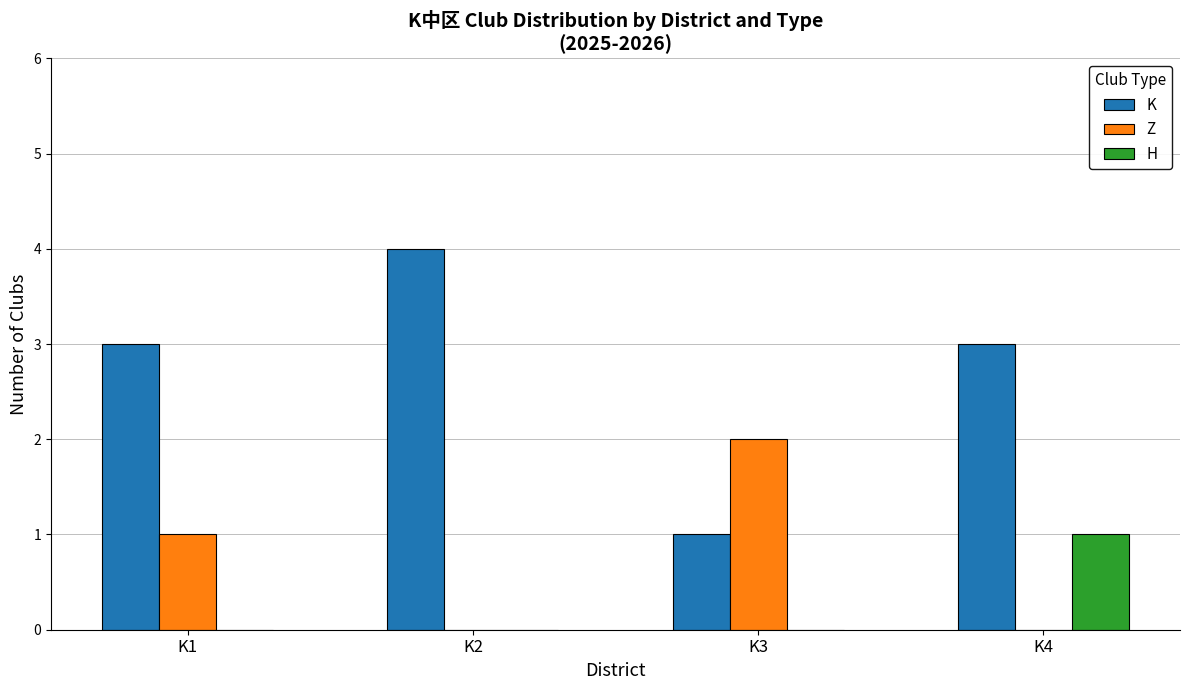

How many groups of bars are there?

4